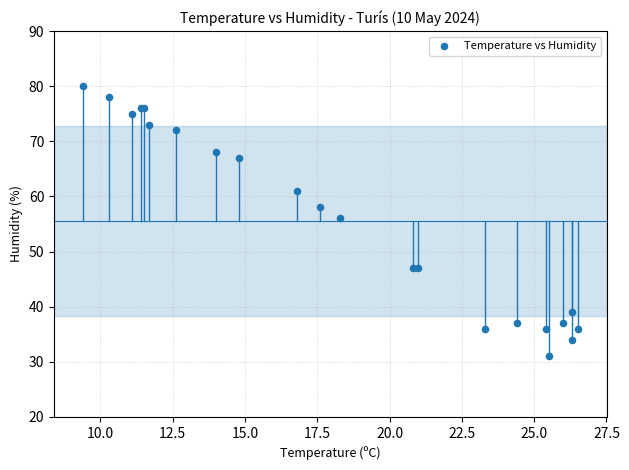

What Y value in the scatter plot is closest to 55?

56